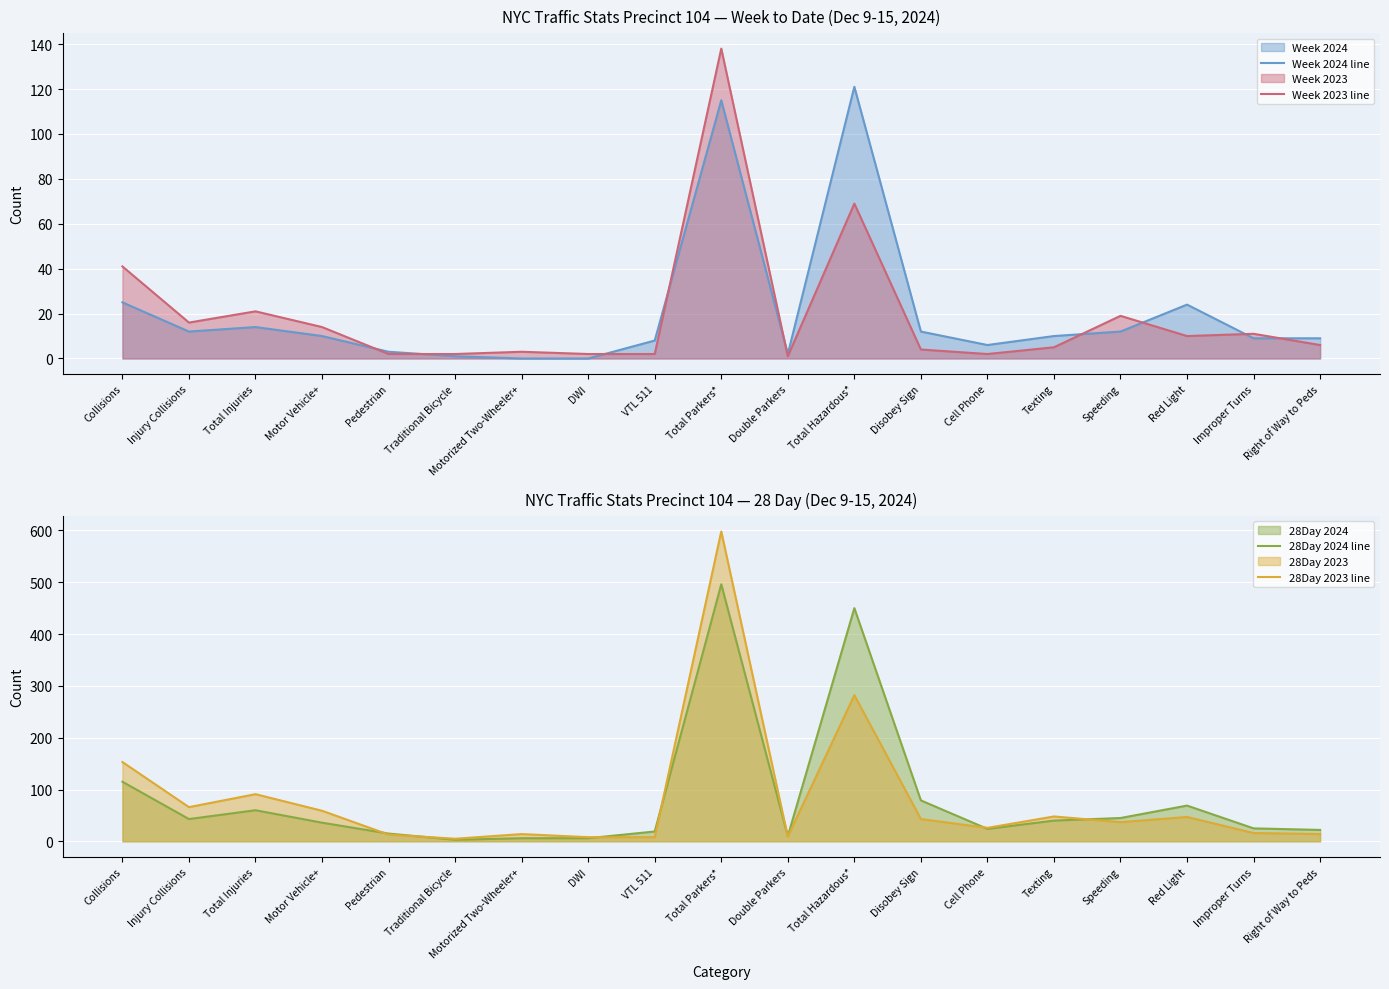

What is the average value of the Week 2024 line series?

21